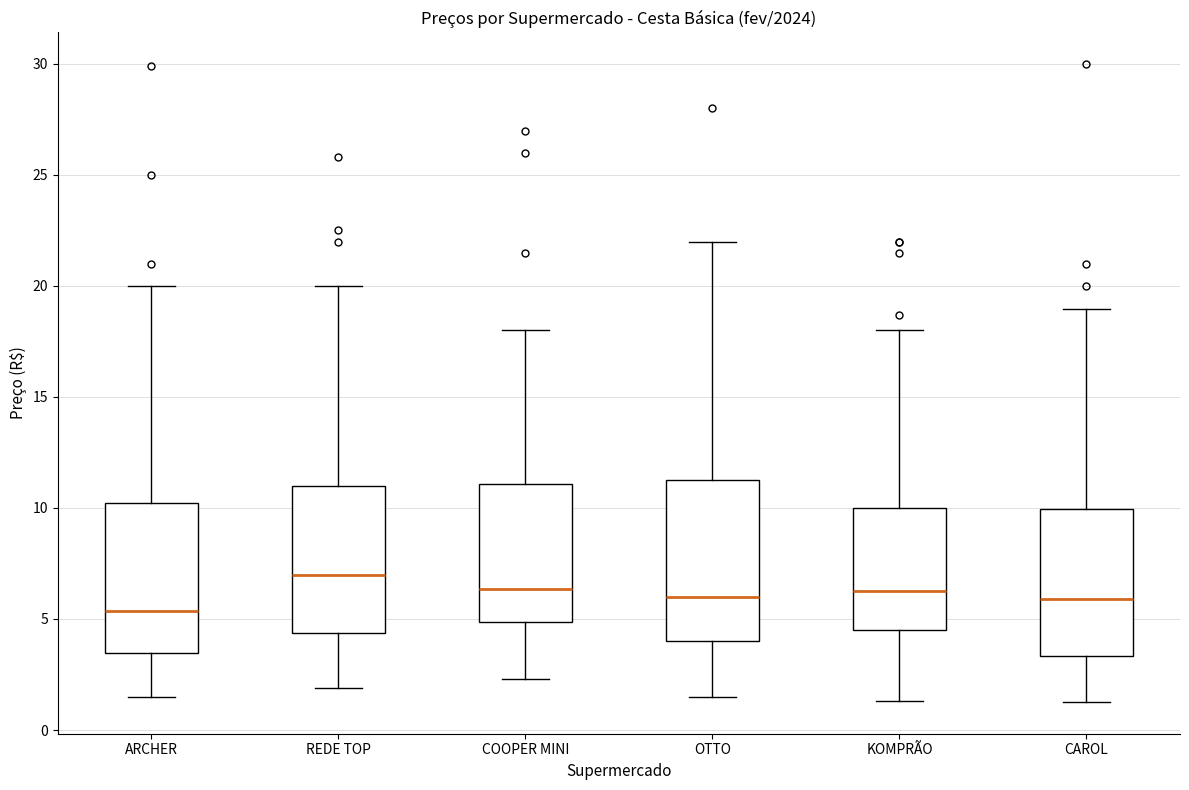

Reading left to right, transcribe this box plot: for each box, give where its median line is, the range the box spans, and where its two whiskers end, as read against the y-axis. The values are not printed on the chart, so give them approximately, as read against the axis.

ARCHER: median 5.5, box 3.5 to 10.0, whiskers 1.5 to 20.0
REDE TOP: median 7.0, box 4.5 to 11.0, whiskers 2.0 to 20.0
COOPER MINI: median 6.5, box 5.0 to 11.0, whiskers 2.5 to 18.0
OTTO: median 6.0, box 4.0 to 11.0, whiskers 1.5 to 22.0
KOMPRÃO: median 6.0, box 4.5 to 10.0, whiskers 1.5 to 18.0
CAROL: median 6.0, box 3.5 to 10.0, whiskers 1.5 to 19.0